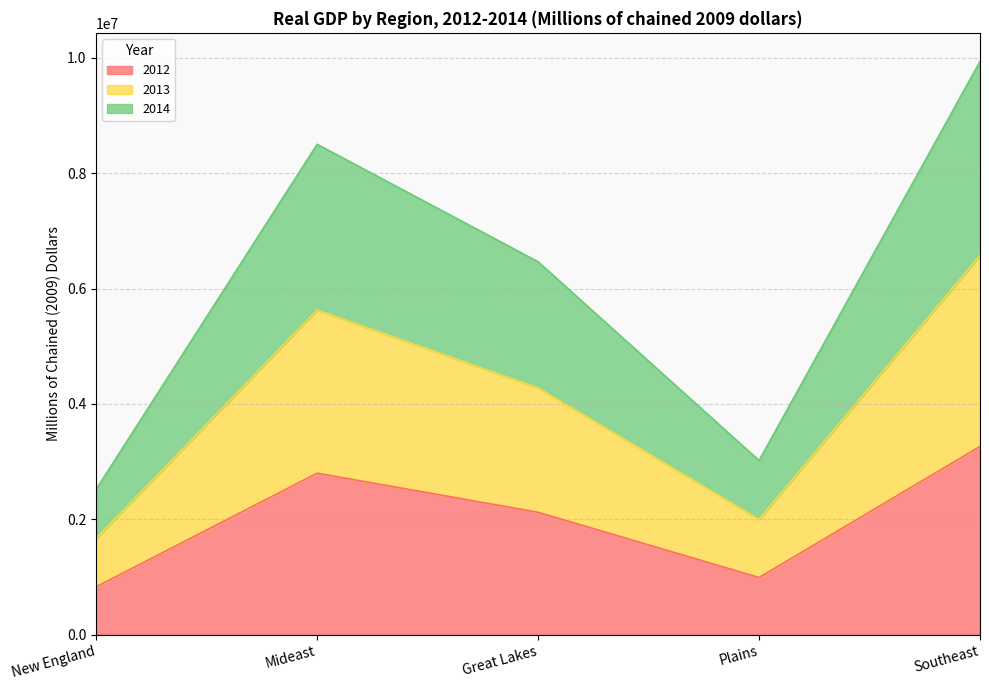

What is the greatest value displayed?

9938429